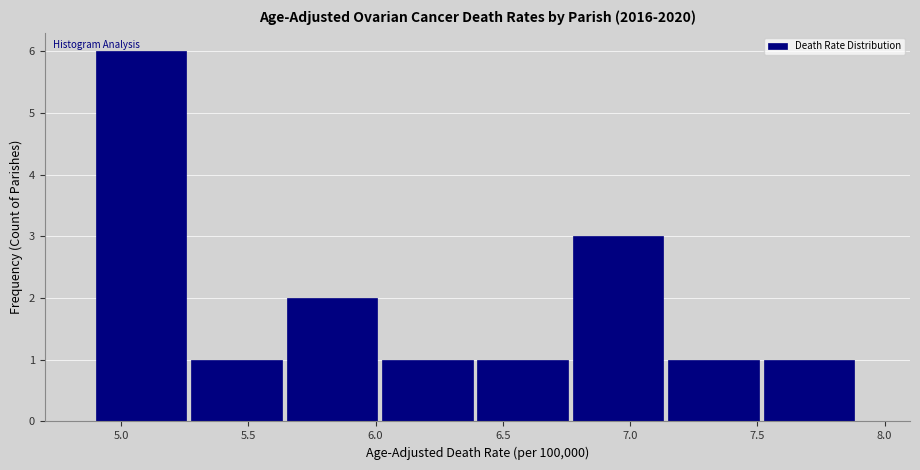

Over which range of the x-axis is the bar tallest?

4.900 to 5.275